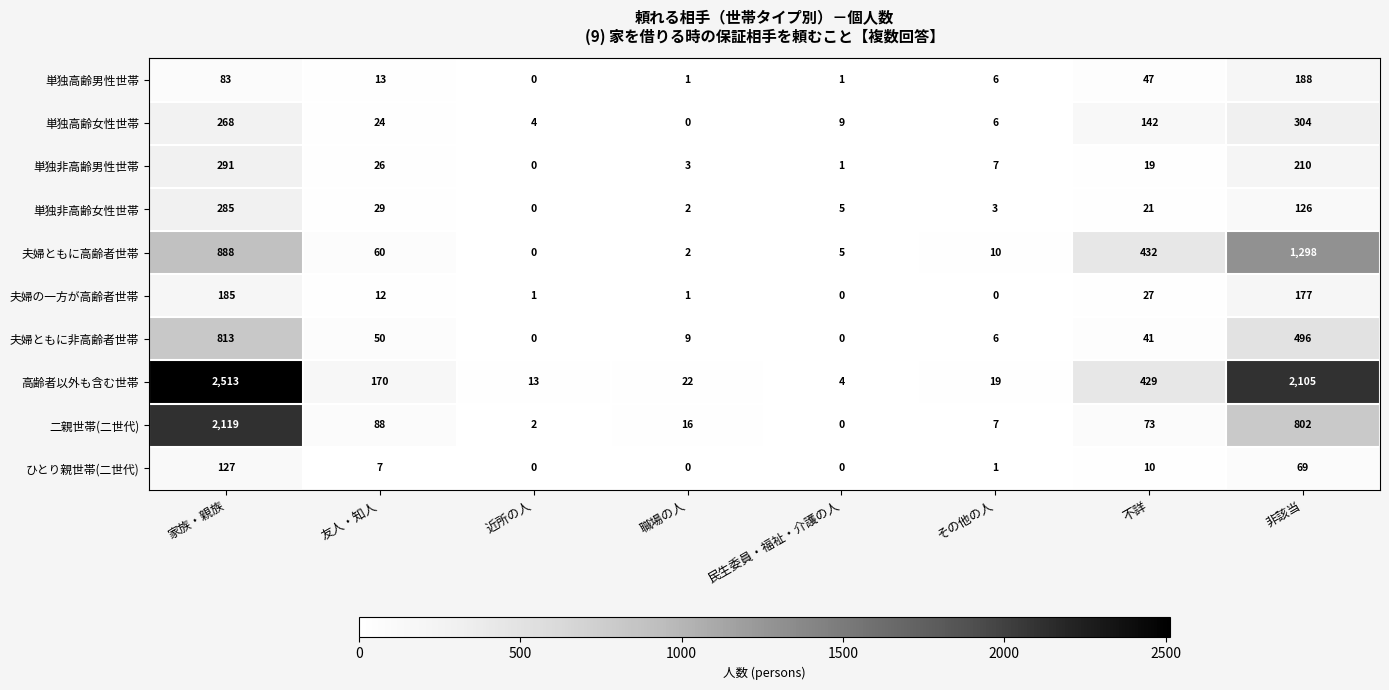

How many values in the 高齢者以外も含む世帯 series are below 170?

4